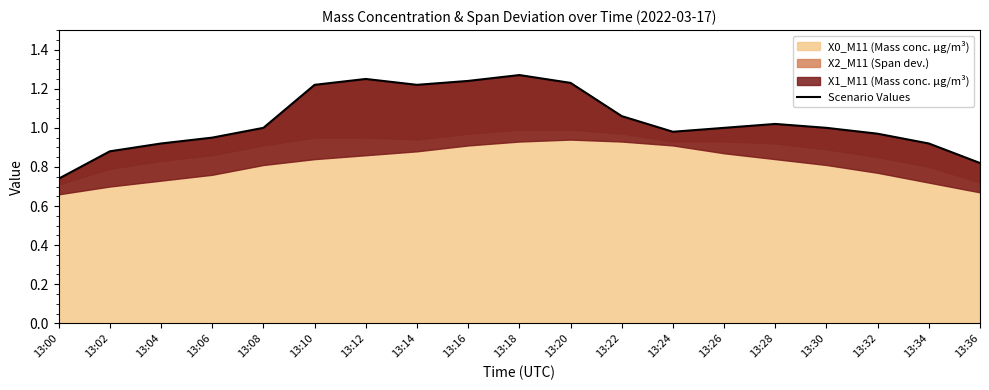

True or false: there are more than 0 points higher than both neighbors.

True